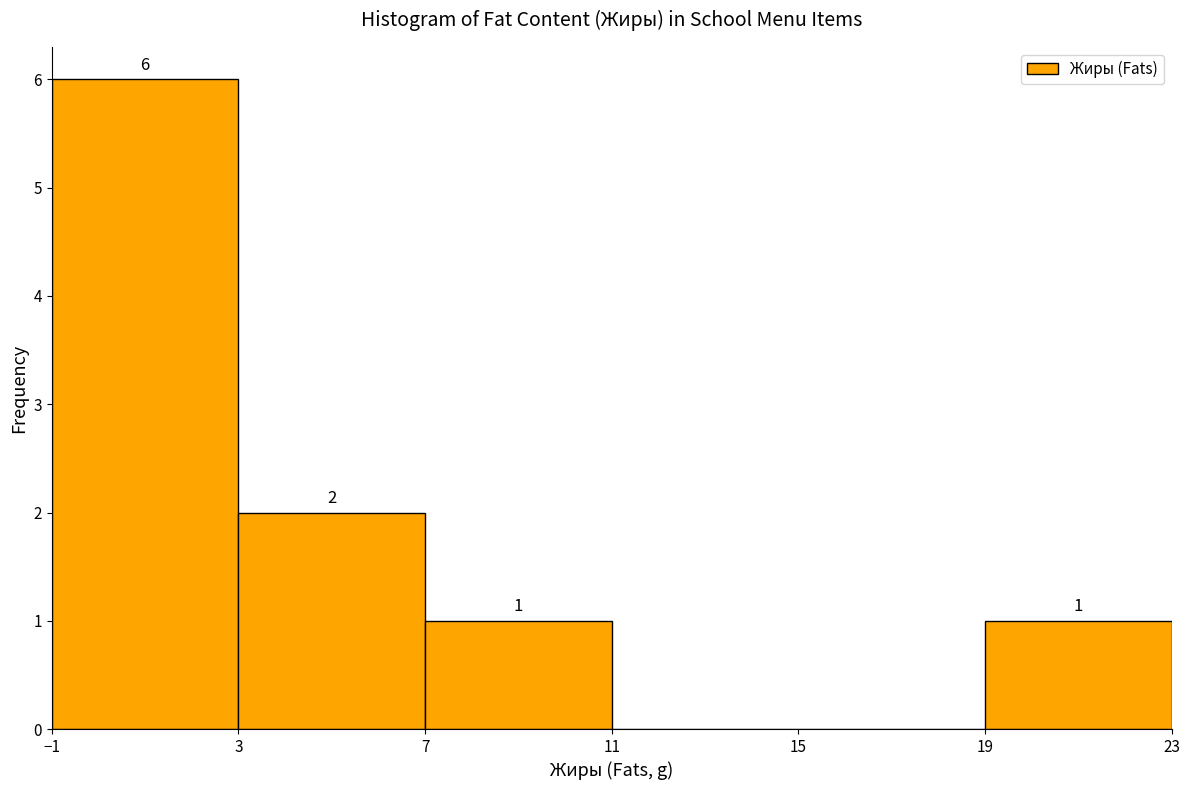

Which range on the x-axis has the tallest bar?

-1 to 3